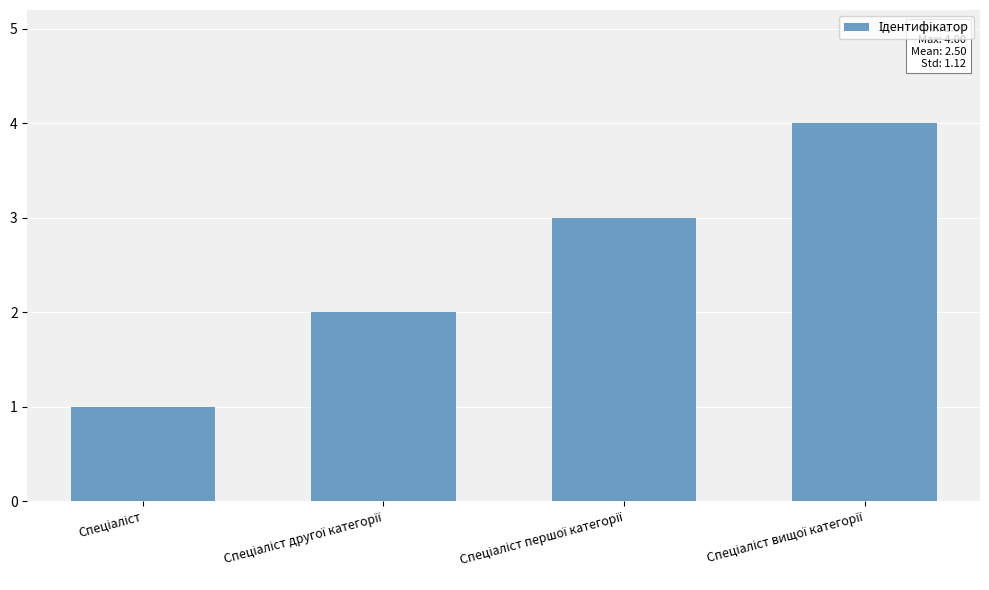

What is the greatest value displayed?

4